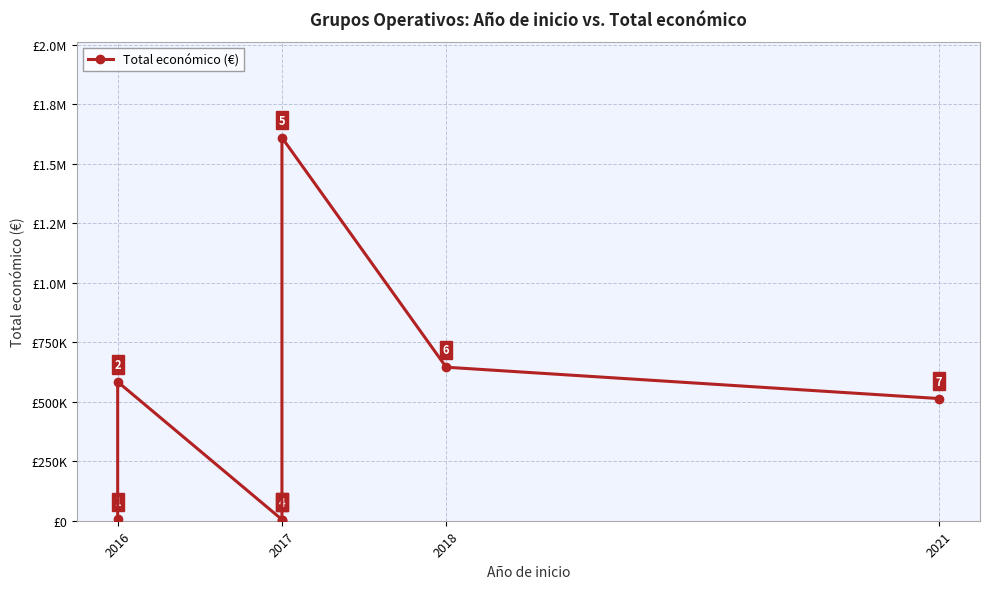

How many data points are above 513192?

3